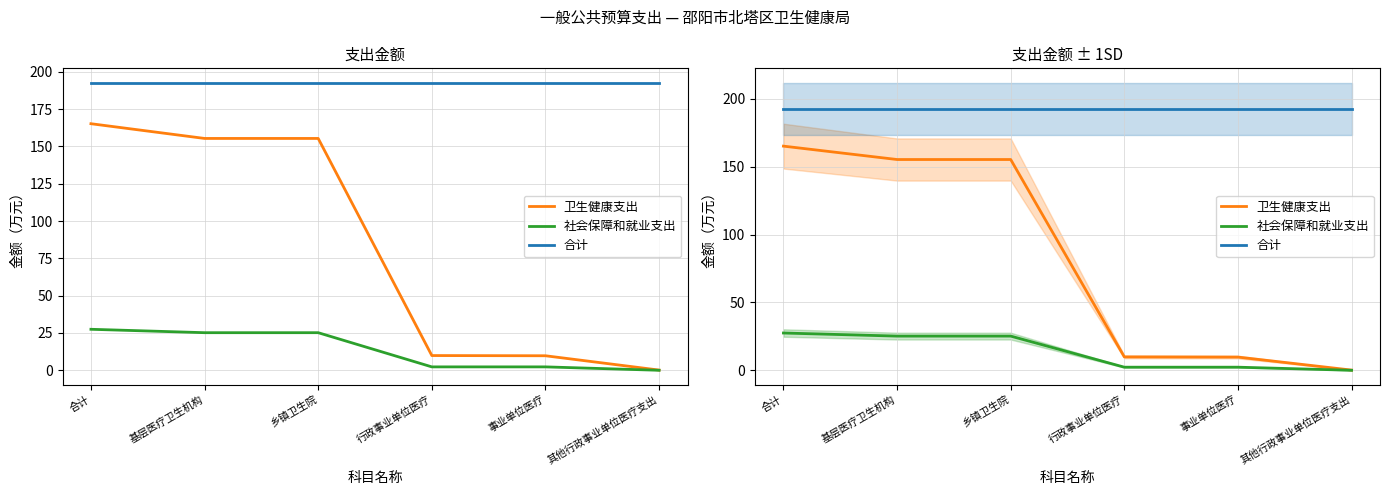

What is the sum of the 社会保障和就业支出 values at 其他行政事业单位医疗支出 and 乡镇卫生院?

25.2